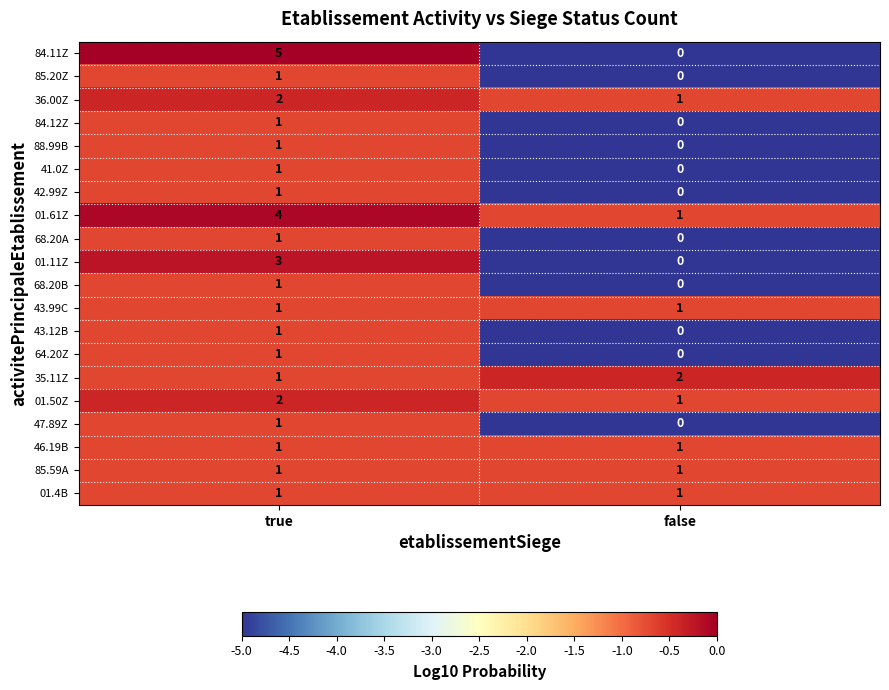

What is the difference between the 84.11Z values at true and false?

5